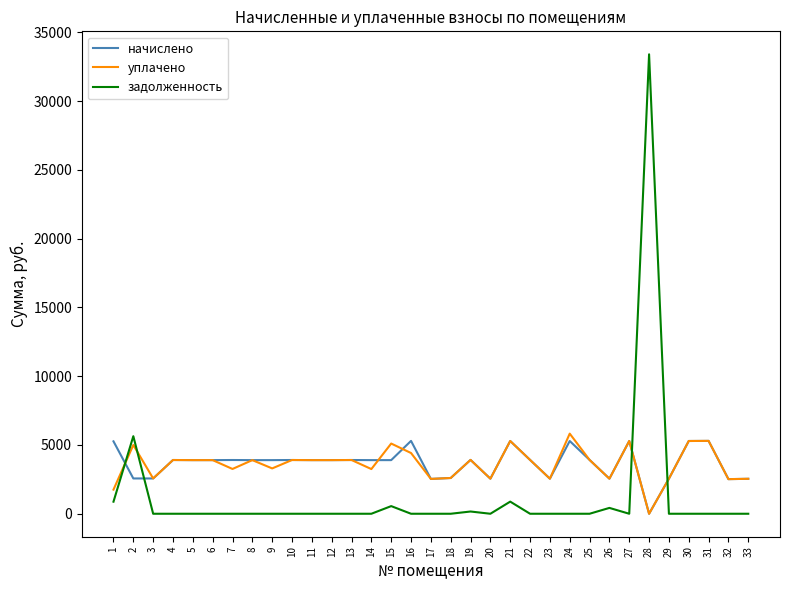

Which series has the widest spread of values?

задолженность